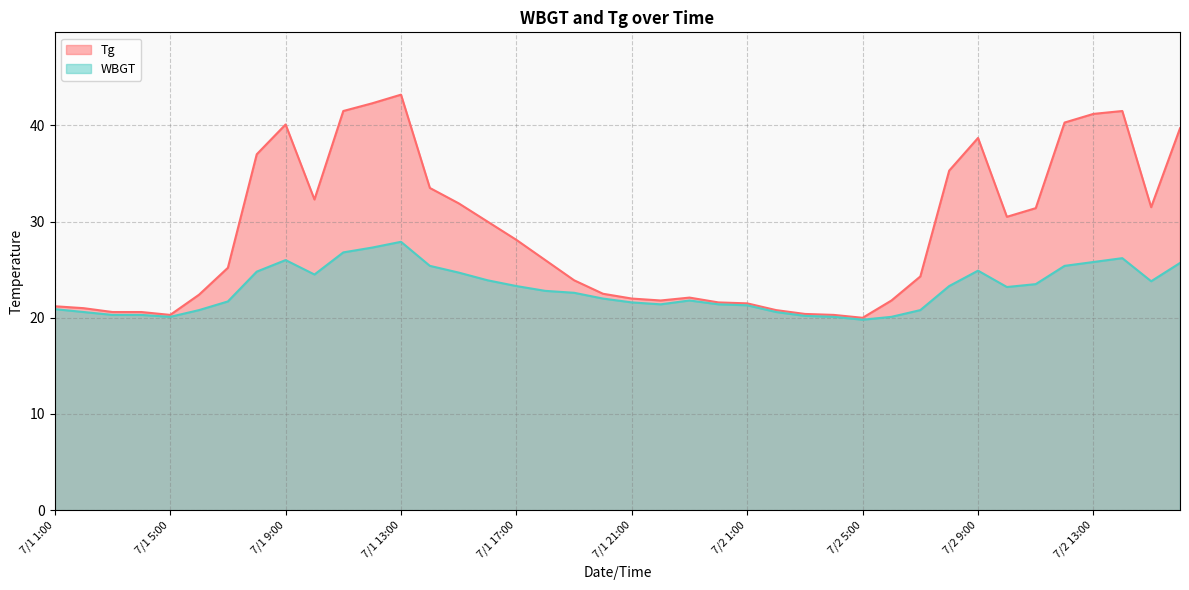

At which category does Tg reach its first local valley?

7/1 5:00